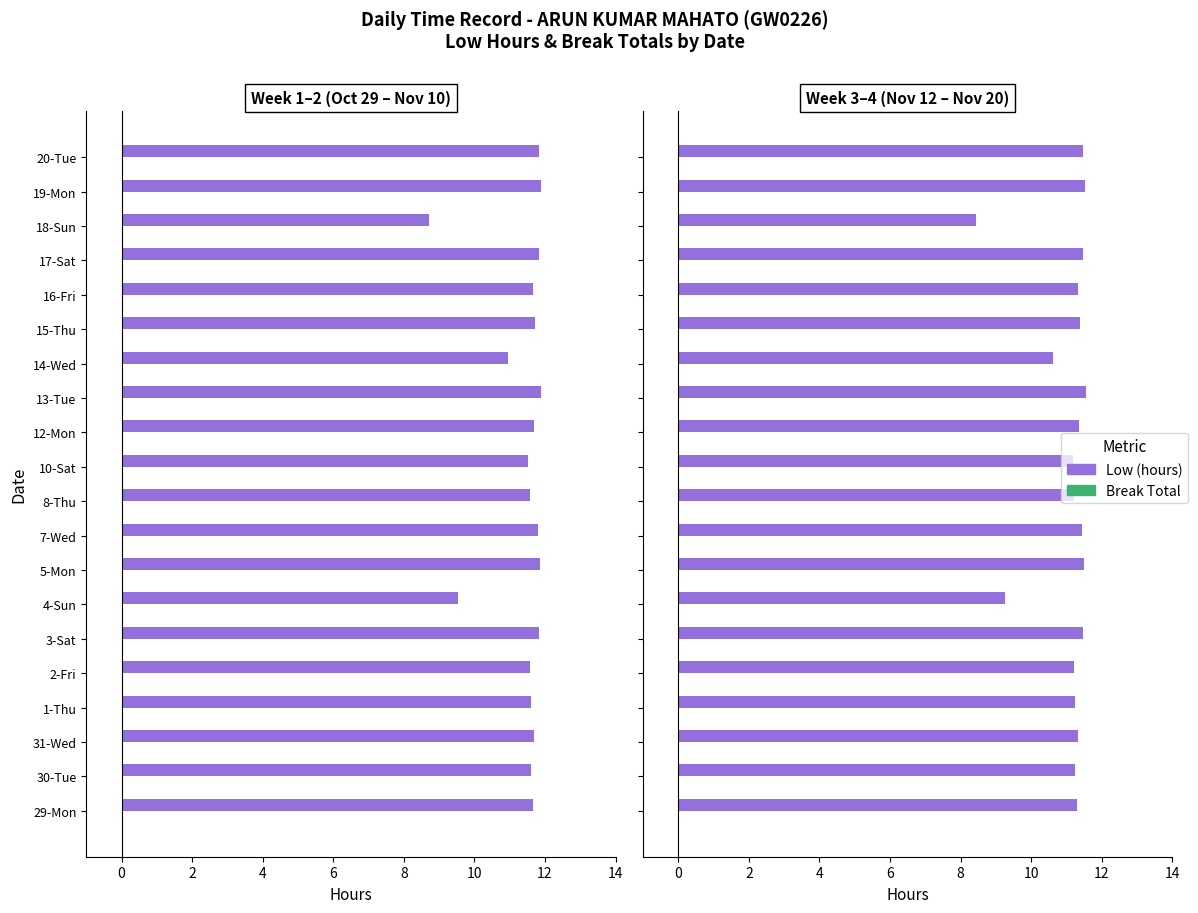

Count the number of categories in the chart.

20